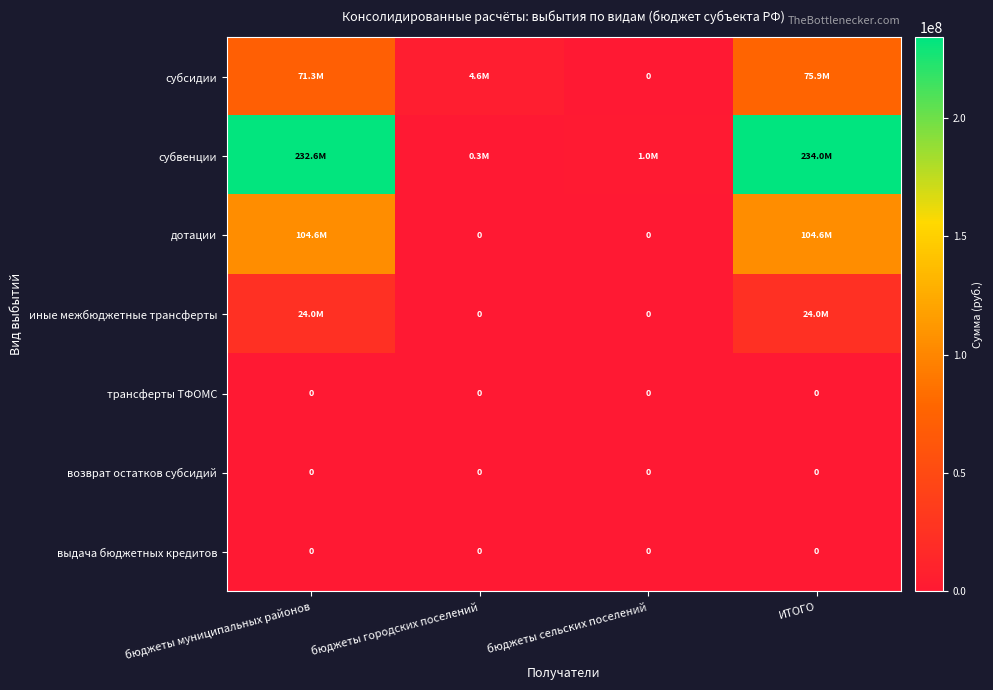

At which label is выдача бюджетных кредитов closest to 0?

бюджеты муниципальных районов